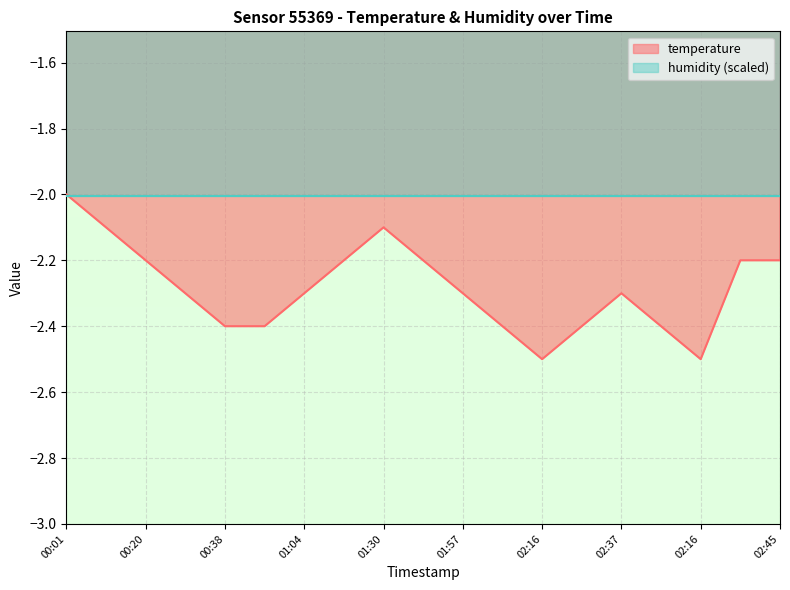

What is the approximate value at 00:20?

-2.2